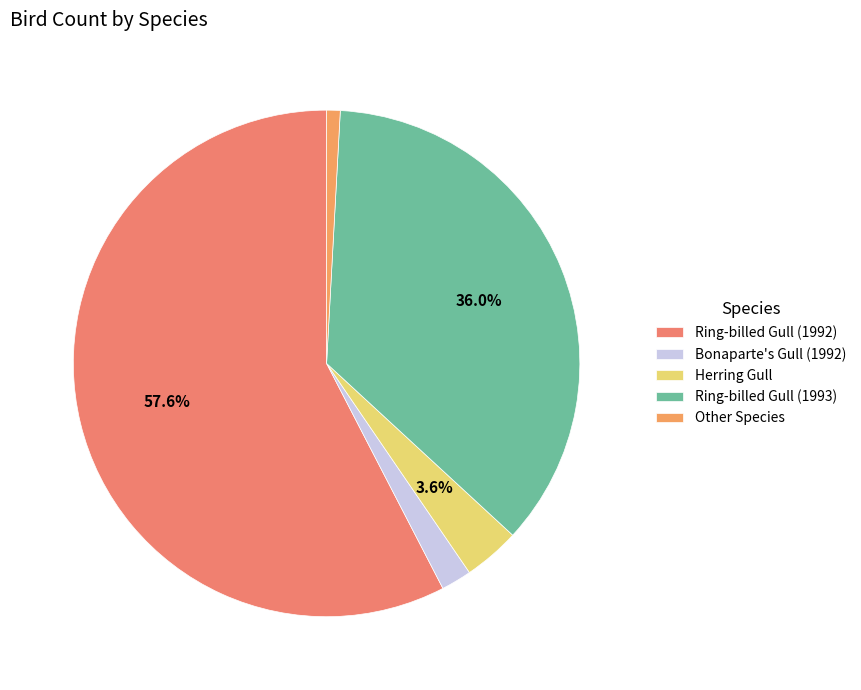

To the nearest percent, what portion does Ring-billed Gull (1993) represent?

36%